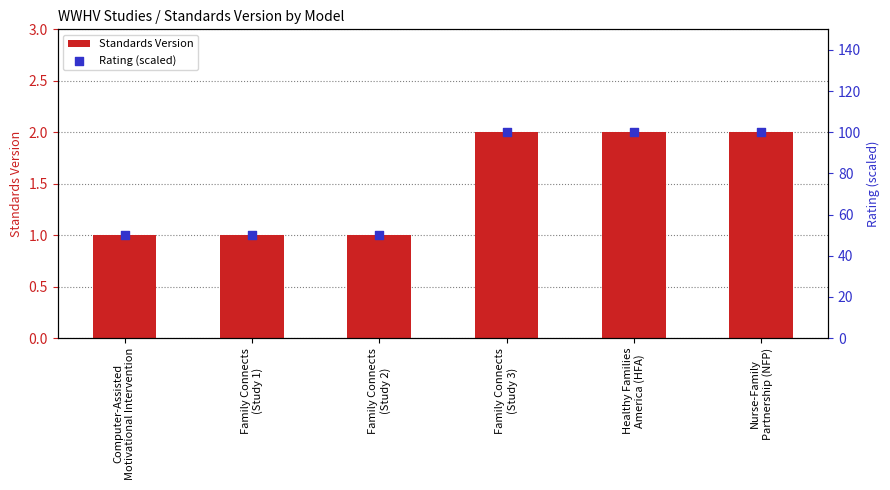

What is the total value across all series at Nurse-Family
Partnership (NFP)?

102